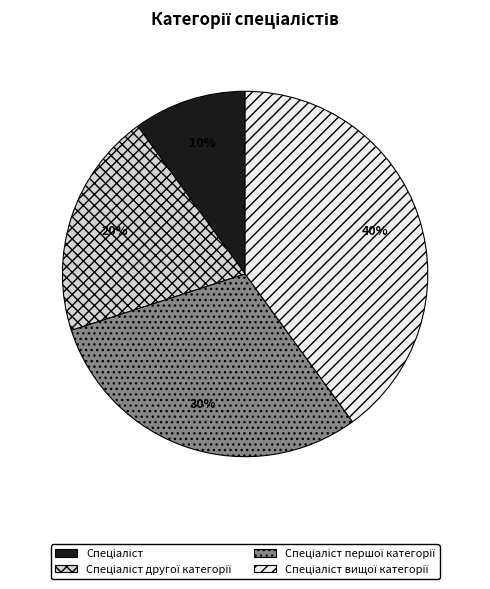

Is there any slice that represents more than half of the pie?

No